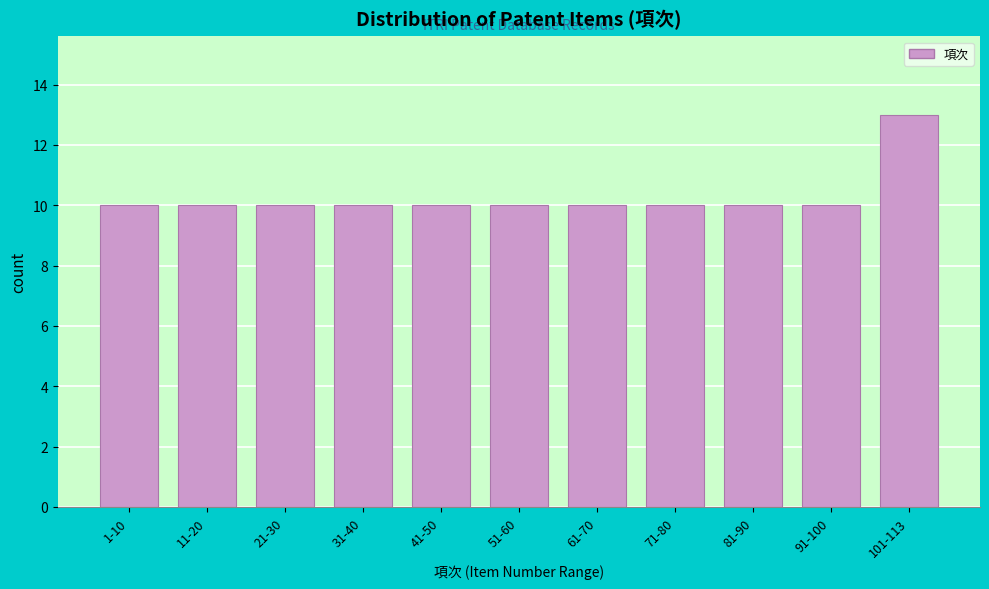

Reading left to right, what are all the values shown in this chart?

10	10	10	10	10	10	10	10	10	10	13